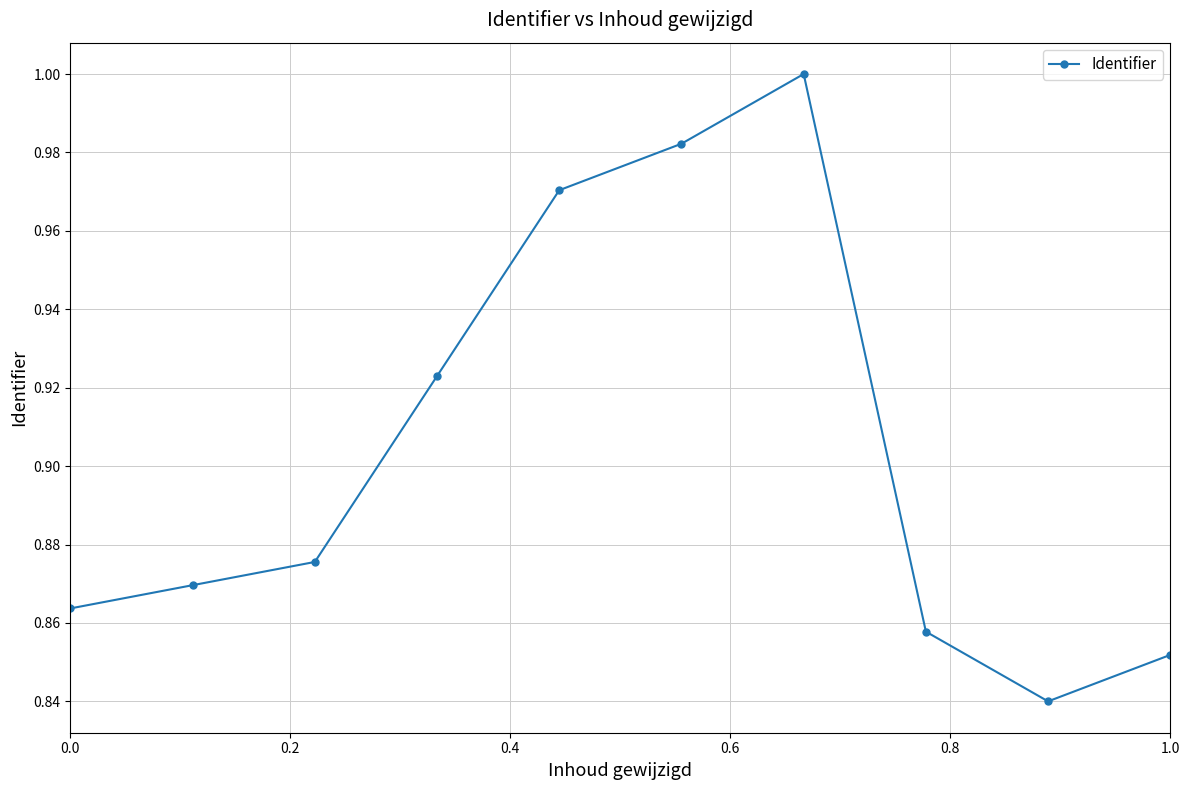

What is the sum of all values?

9.0